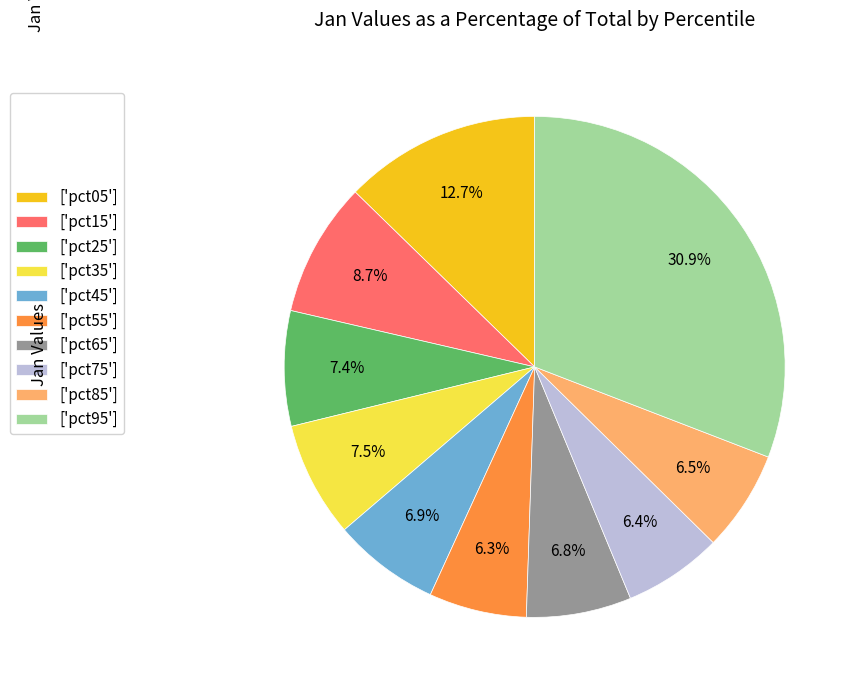

Combined, what portion of the pie is ['pct75'] and ['pct05']?

19.1%